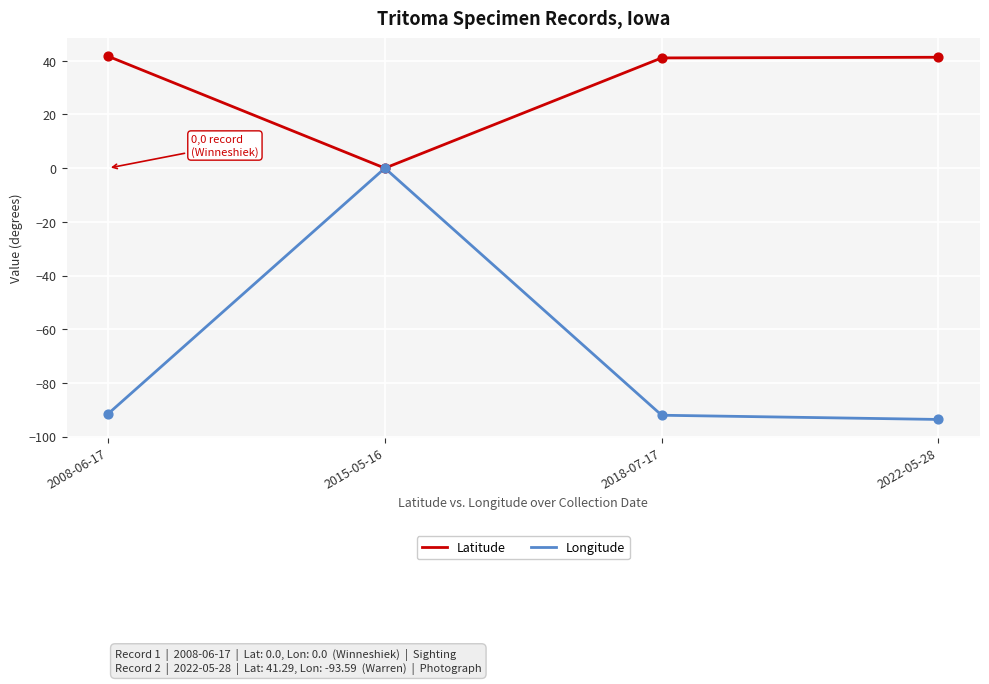

What is the spread (max minus min) of values at 2008-06-17?

133.2